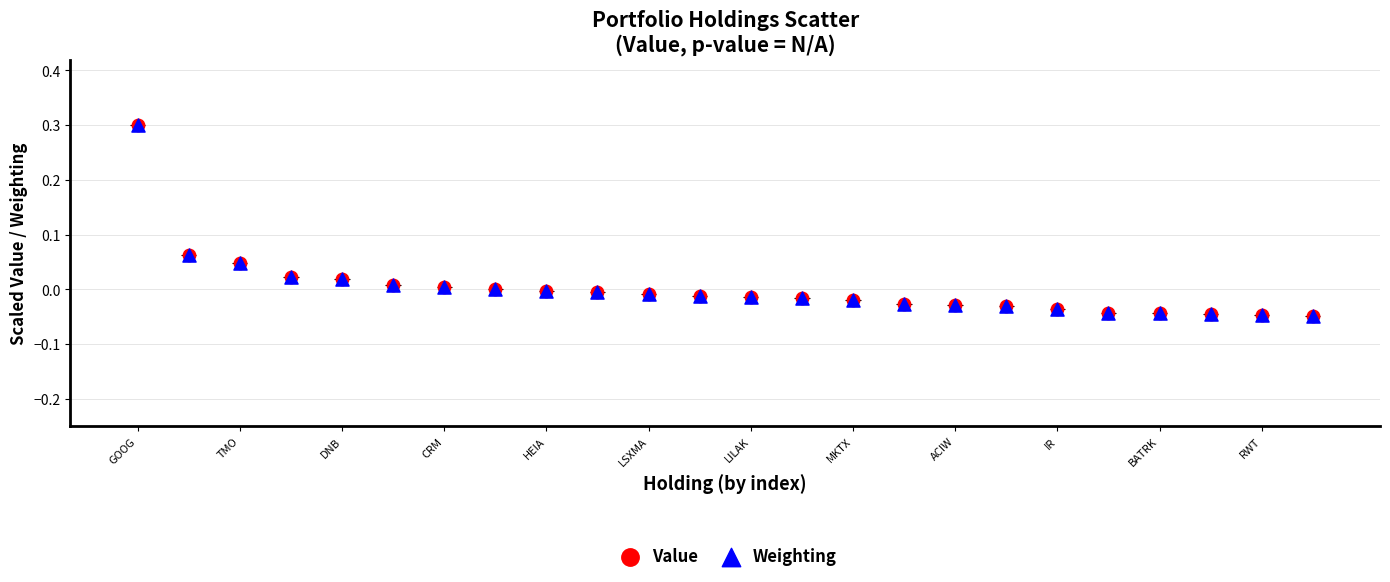

What are all the series names shown in the legend?

Value, Weighting